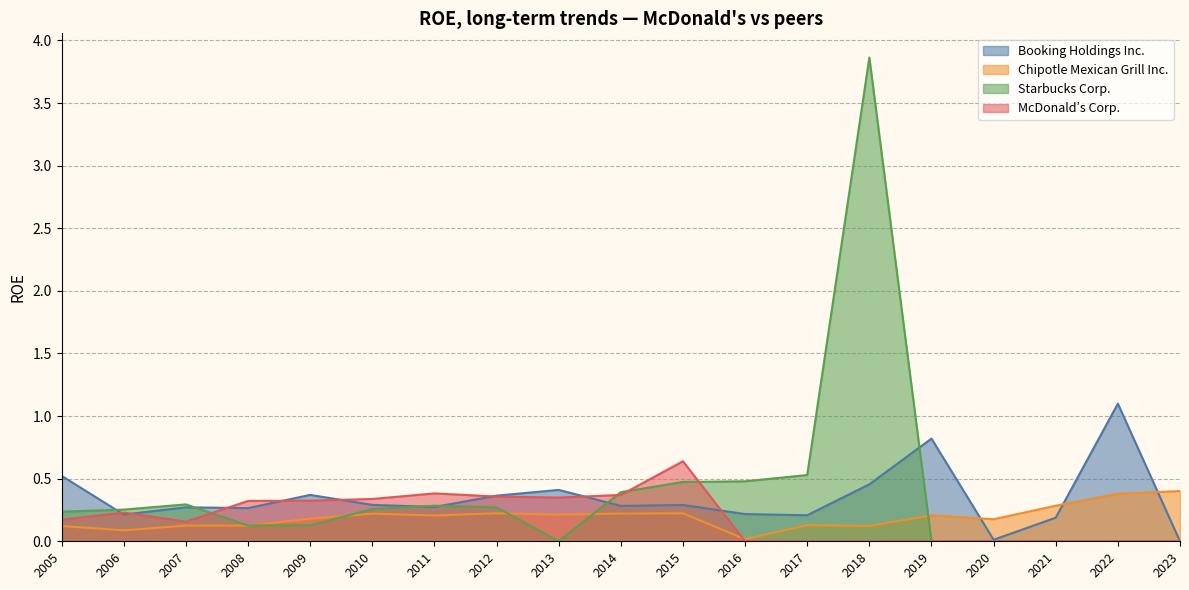

How many lines are shown in the chart?

4